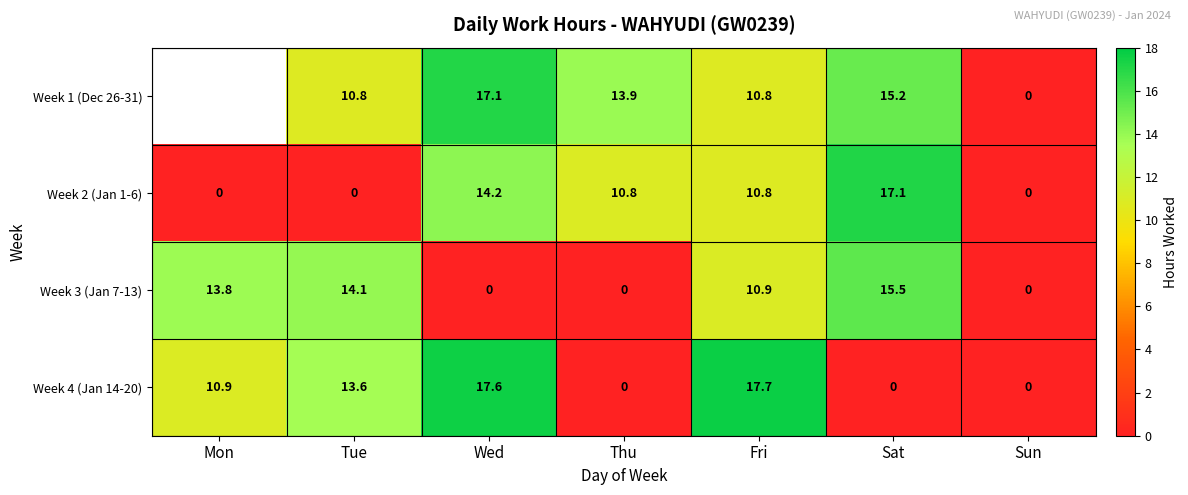

Between Fri and Sat, which series saw the biggest shift?

Week 4 (Jan 14-20)